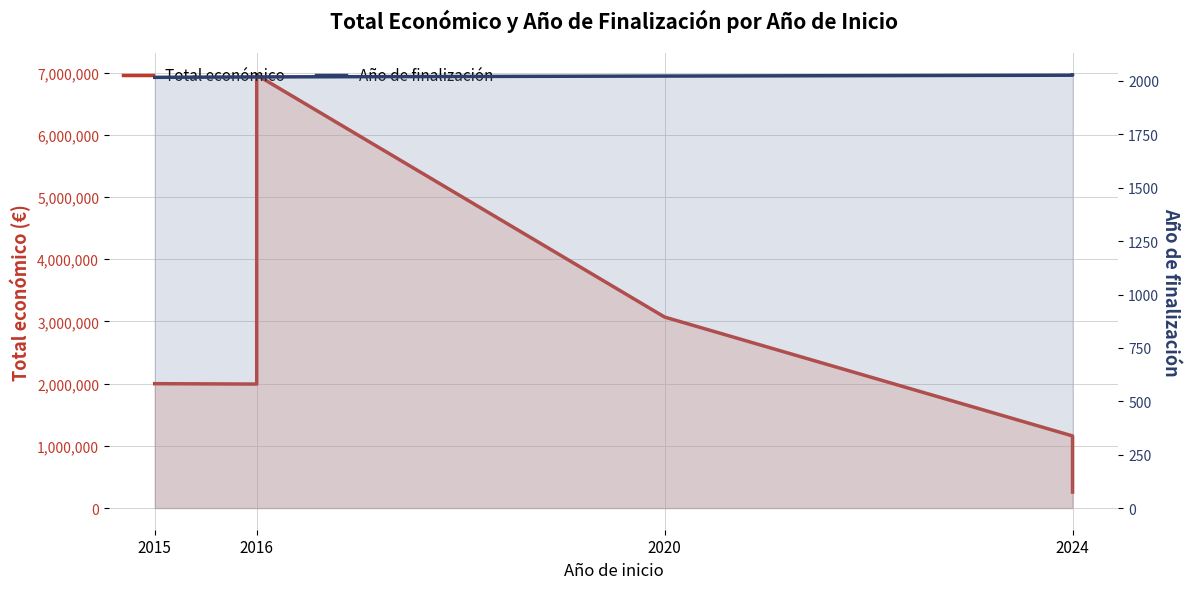

What is the lowest value of the Total económico series?

257235